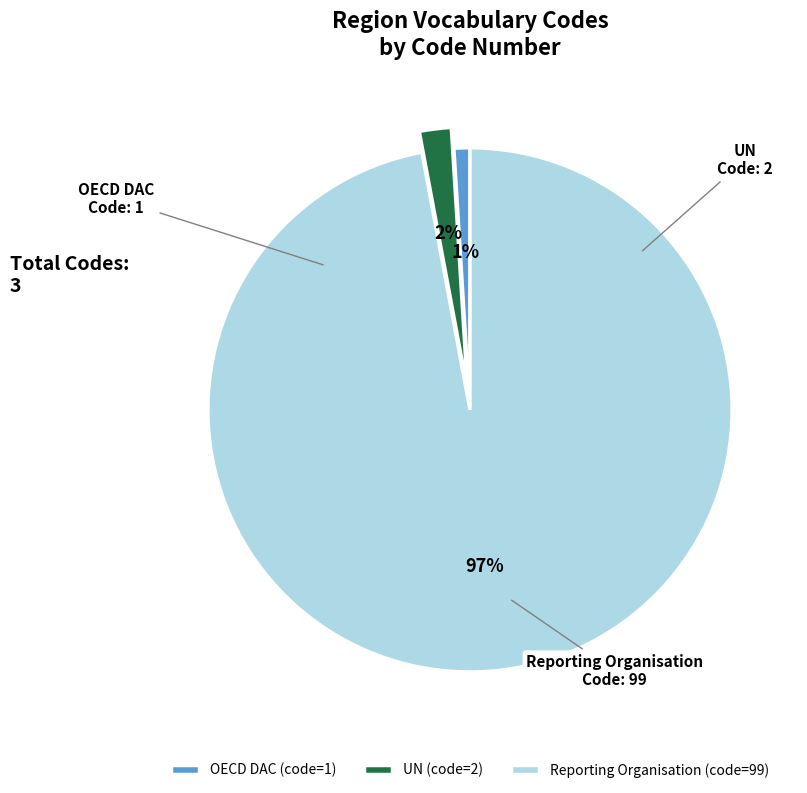

Which has a higher value, OECD DAC (code=1) or Reporting Organisation (code=99)?

Reporting Organisation (code=99)